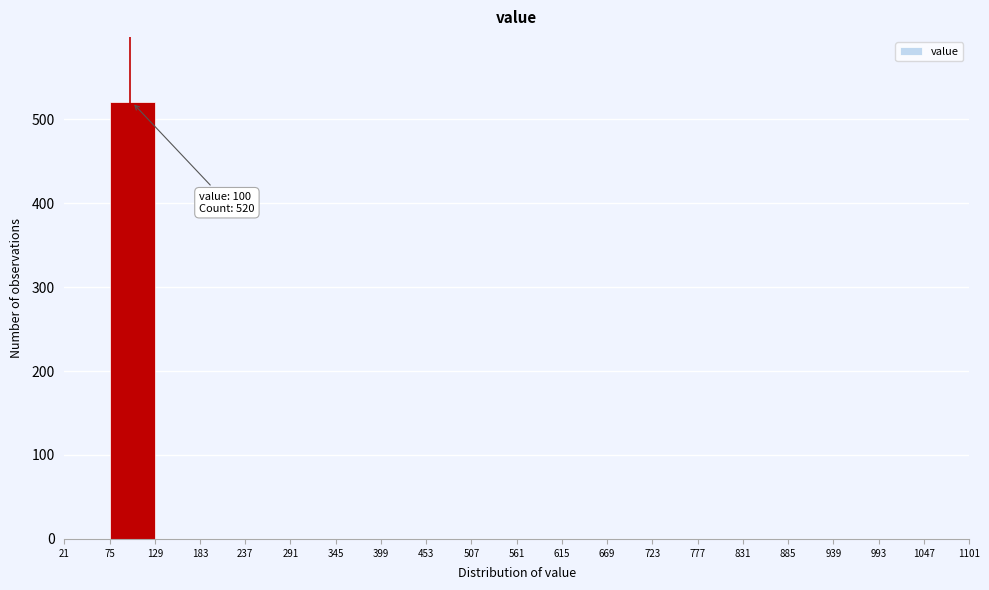

Over which range of the x-axis is the bar tallest?

75 to 129